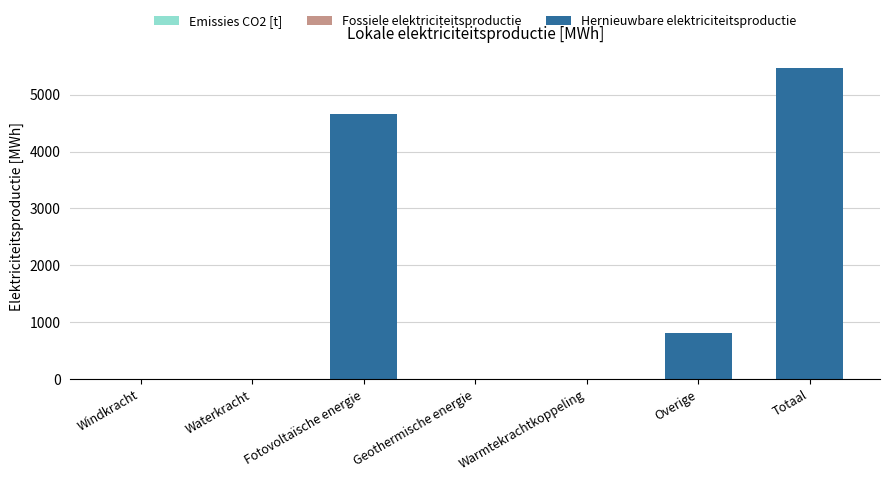

Which category has the highest value across all series?

Totaal